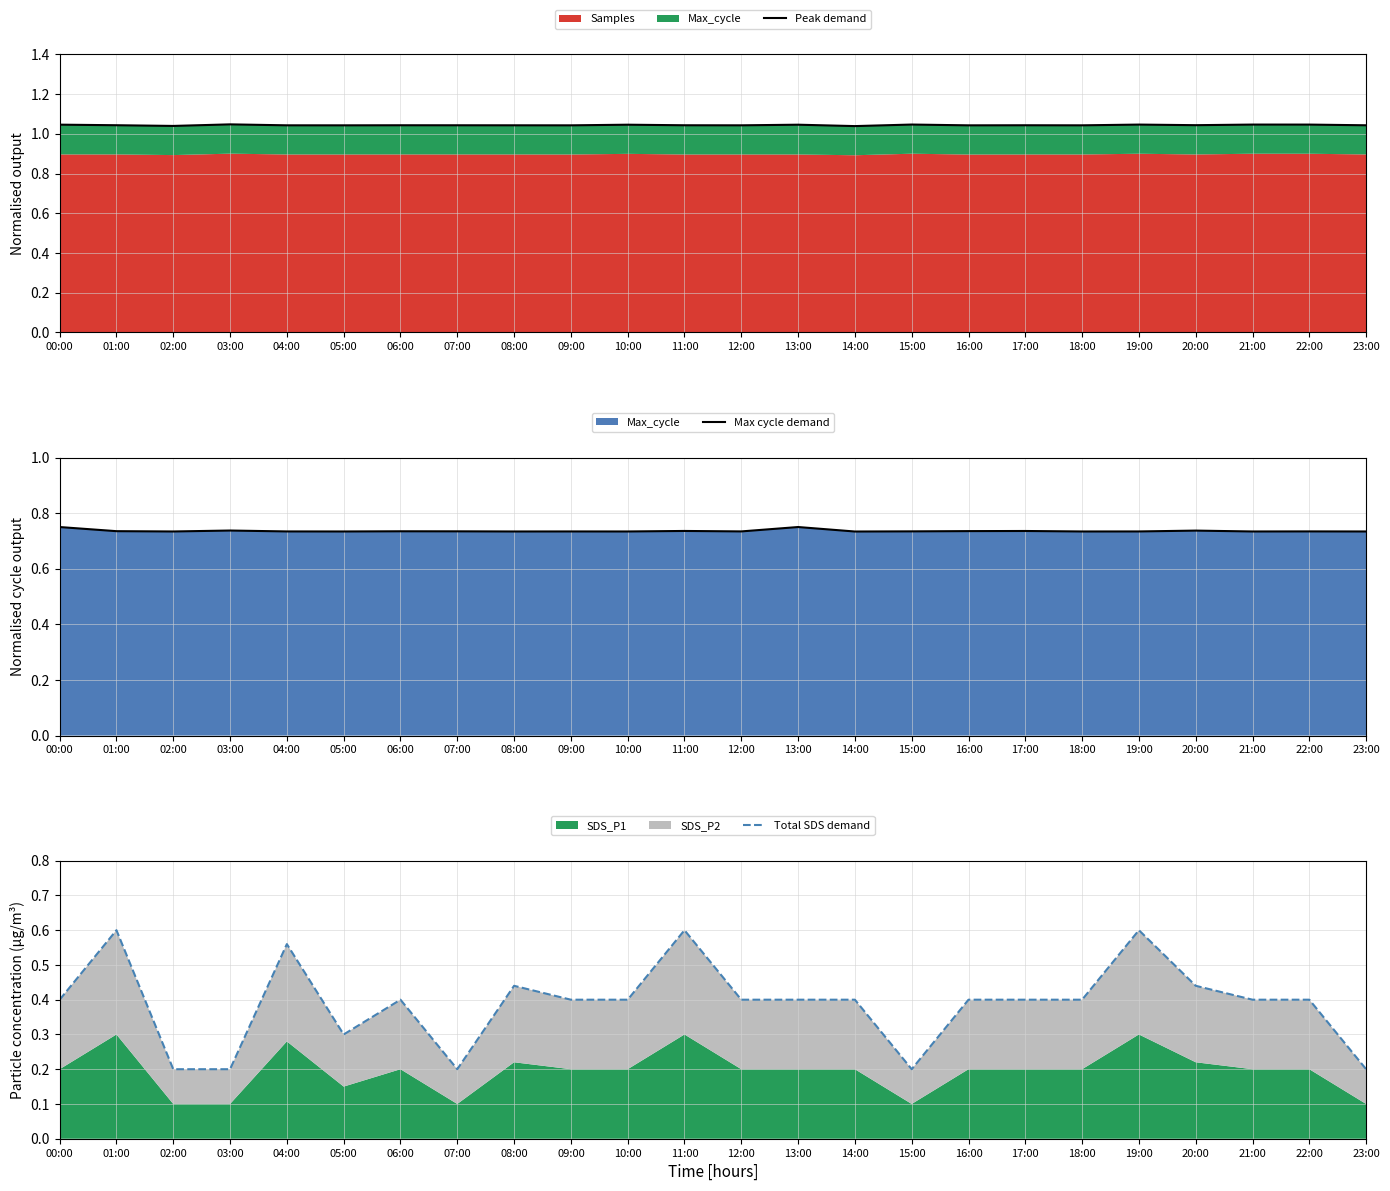

The Peak demand series shows 1.0 at 07:00. True or false?

True